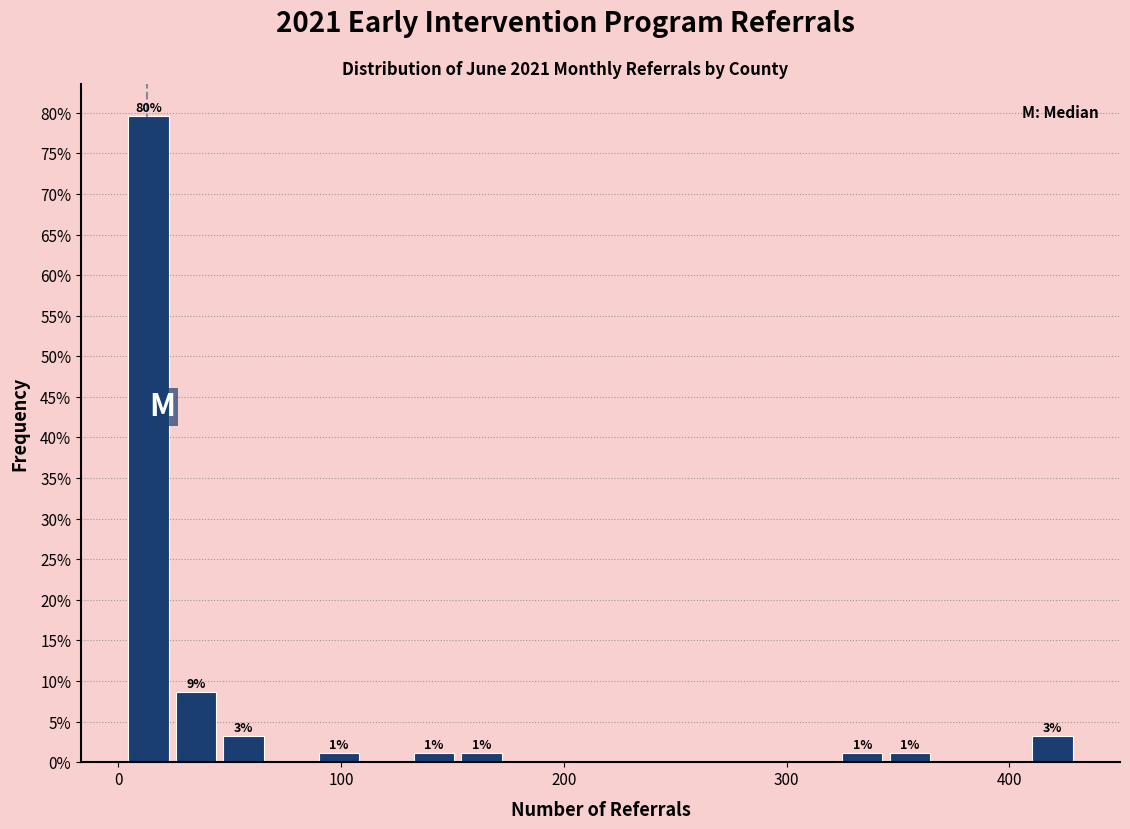

Read against the x-axis, roughly where is the centre of the tallest bar?

10